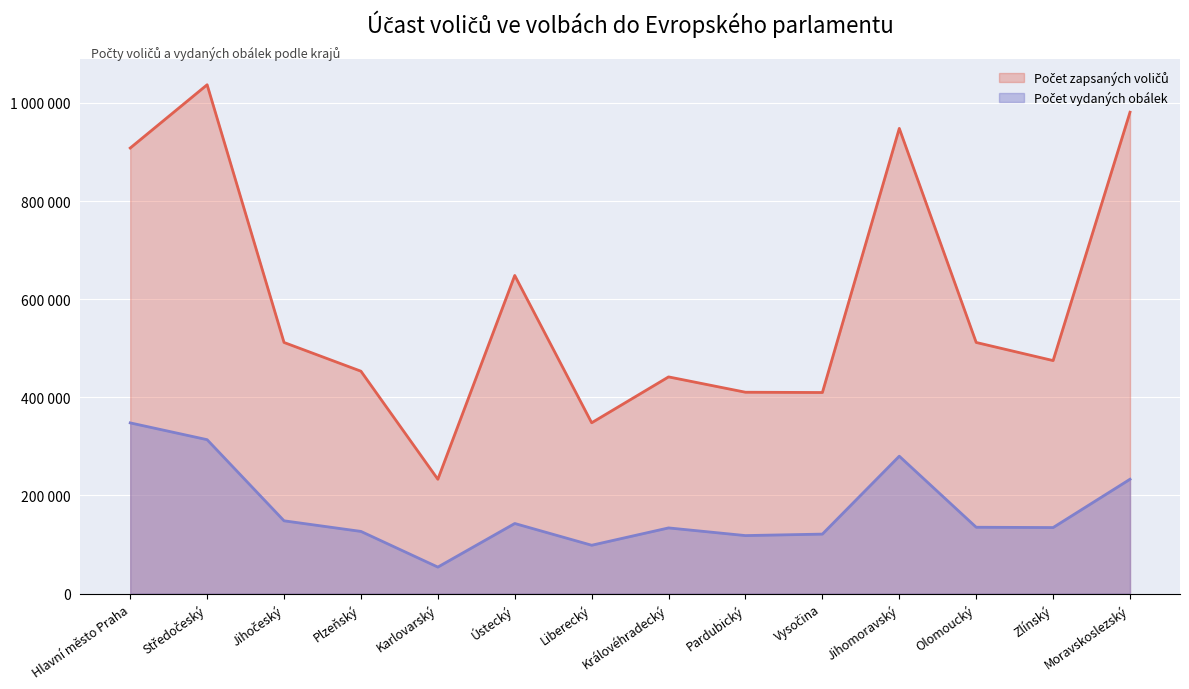

True or false: Počet vydaných obálek and Počet zapsaných voličů cross at least once.

False